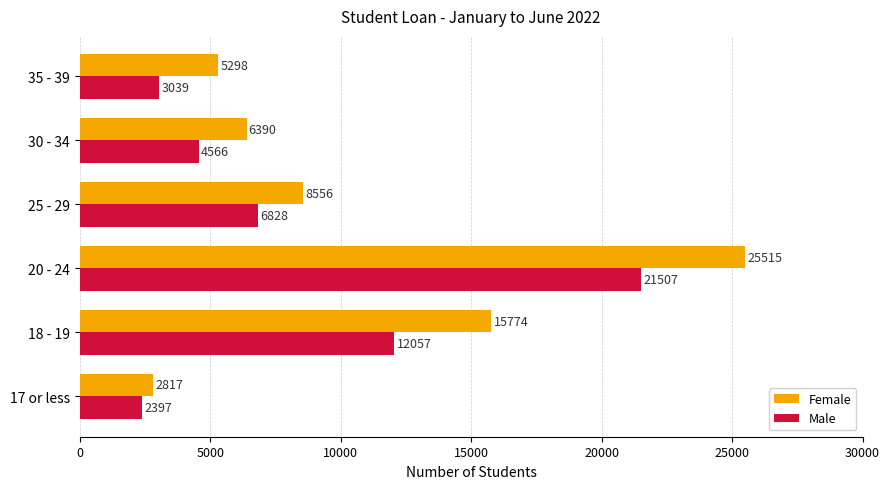

Which series has the largest total across all categories?

Female